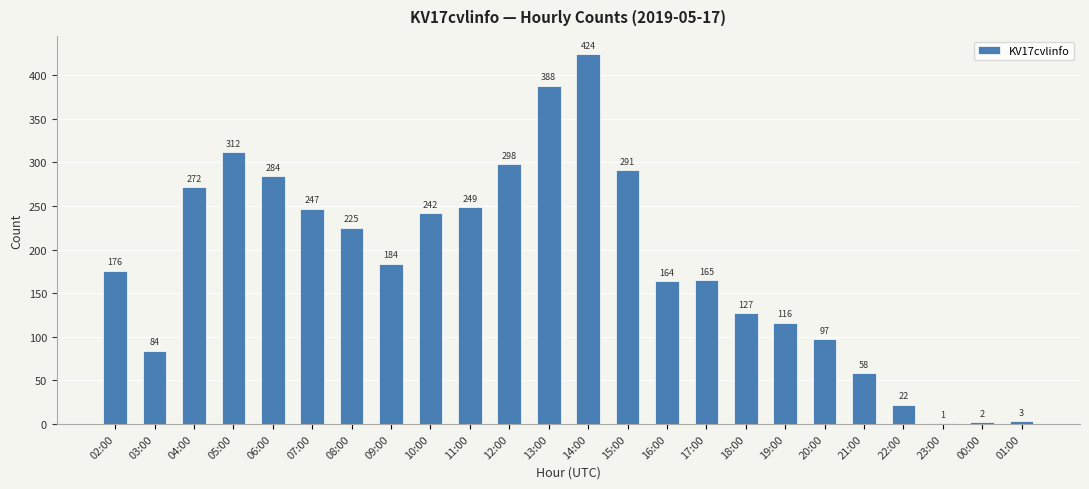

What value does the data have at 03:00?

84